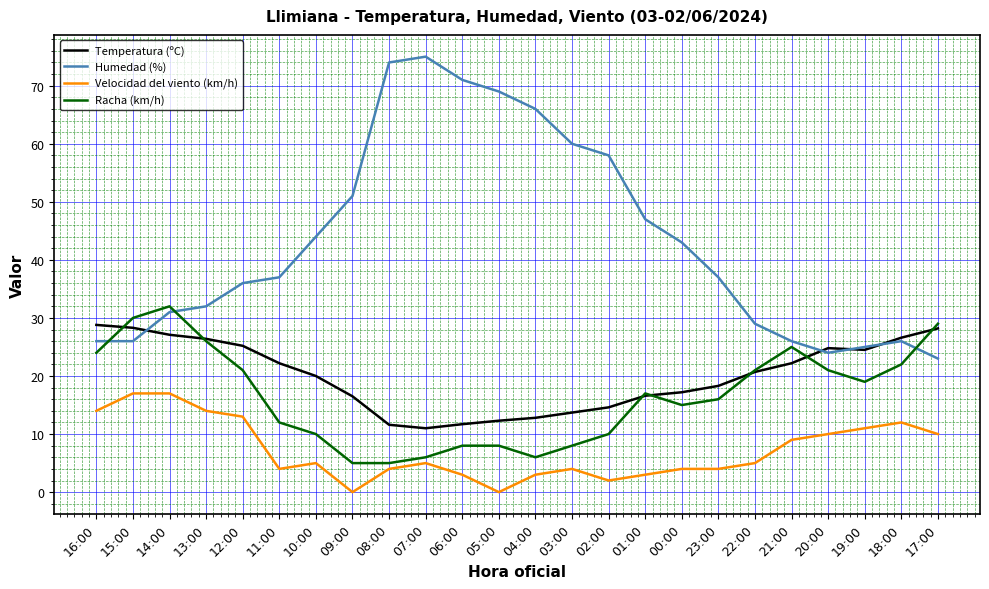

What is the maximum value shown in the chart?

75.0